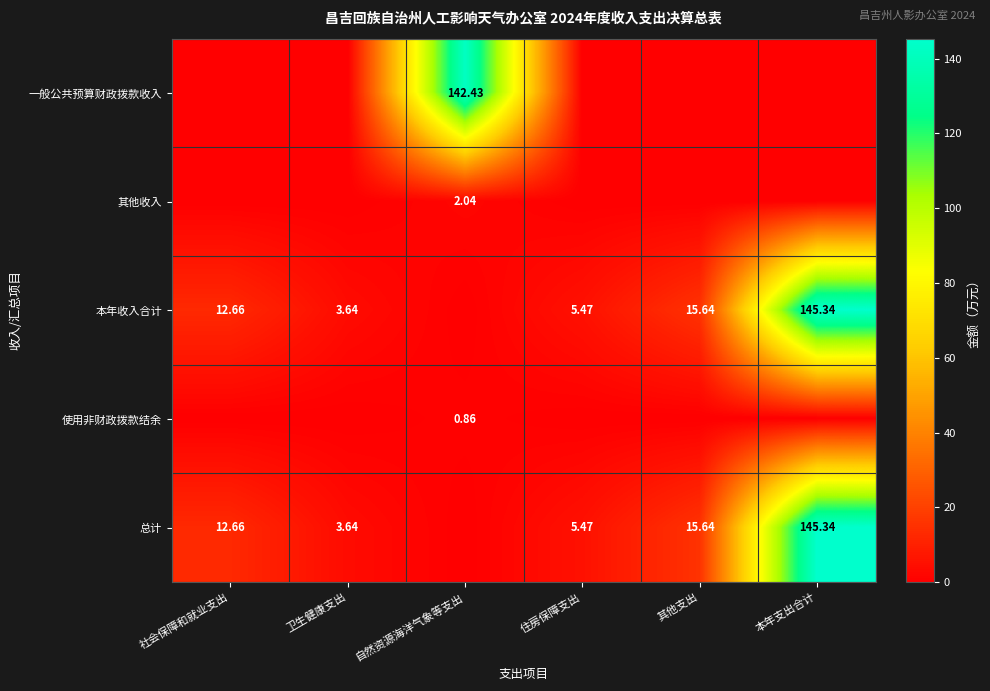

Rank the categories by 使用非财政拨款结余 value from lowest to highest.

社会保障和就业支出, 卫生健康支出, 住房保障支出, 其他支出, 本年支出合计, 自然资源海洋气象等支出